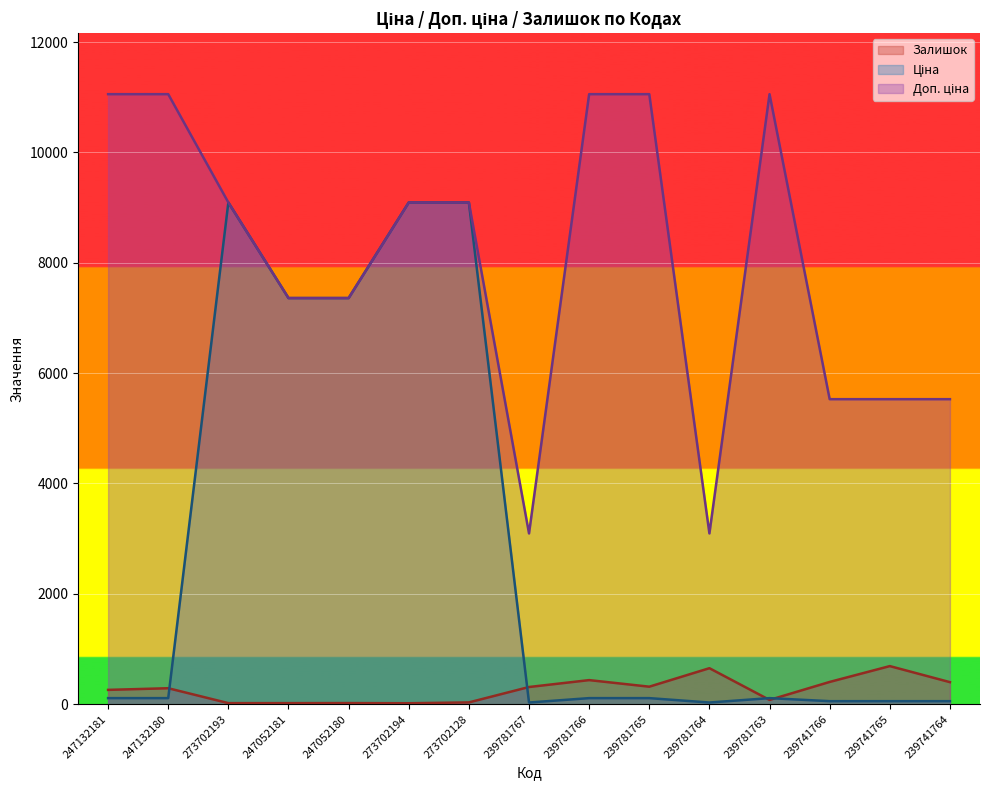

Which series has the largest total across all categories?

Доп. ціна